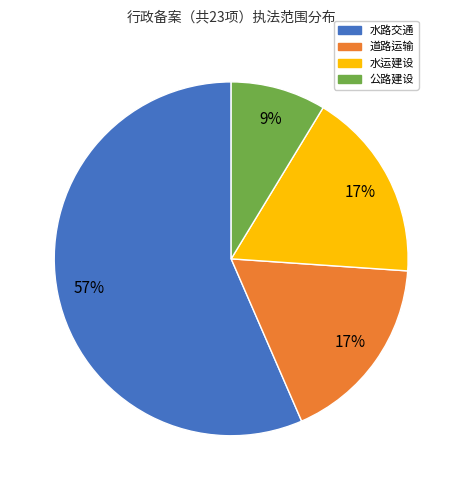

What percentage is the 水运建设 slice, to the nearest percent?

17%